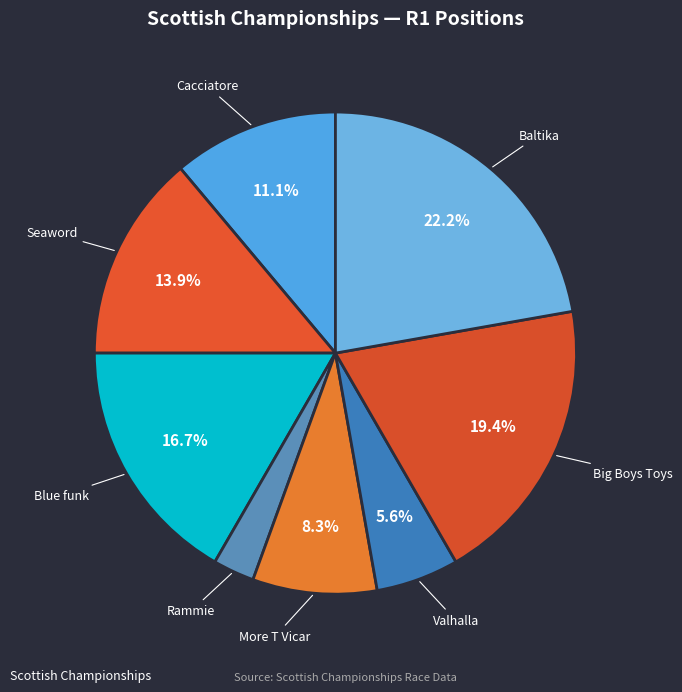

Is Big Boys Toys the majority of the pie?

No